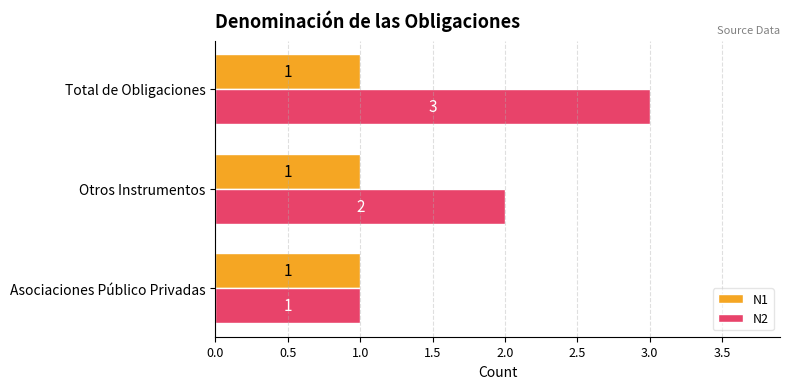

The N1 series shows 1 at Total de Obligaciones. True or false?

True